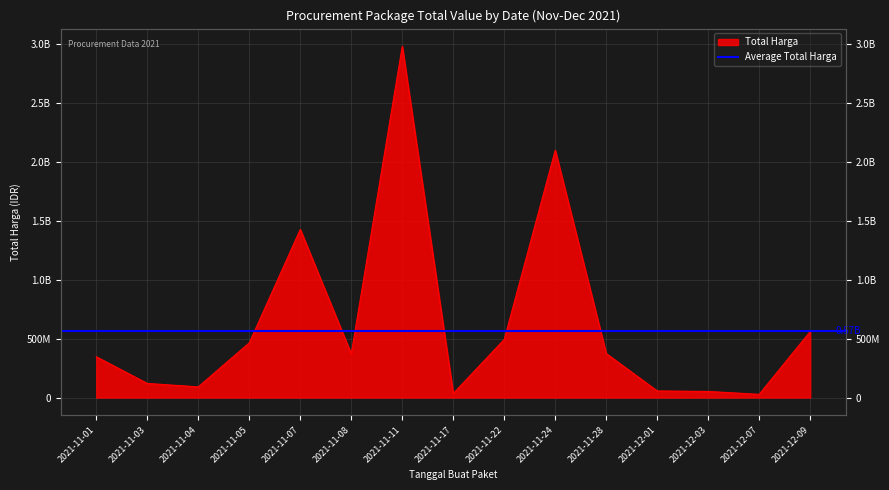

What position from the right is 2021-11-22?

7